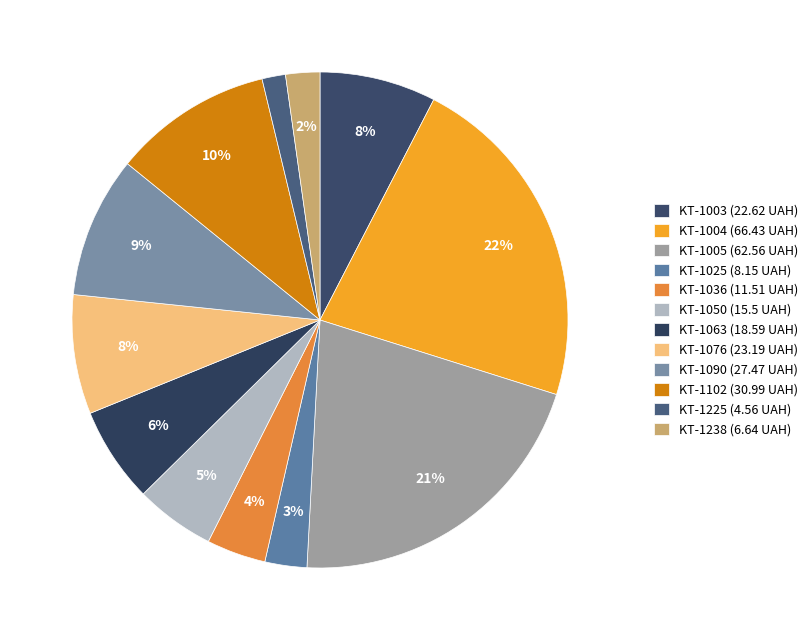

What percentage do KT-1050 and KT-1003 together represent?

12.8%